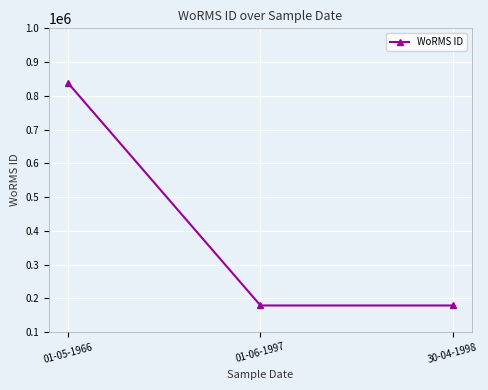

What is the smallest value displayed?

178583